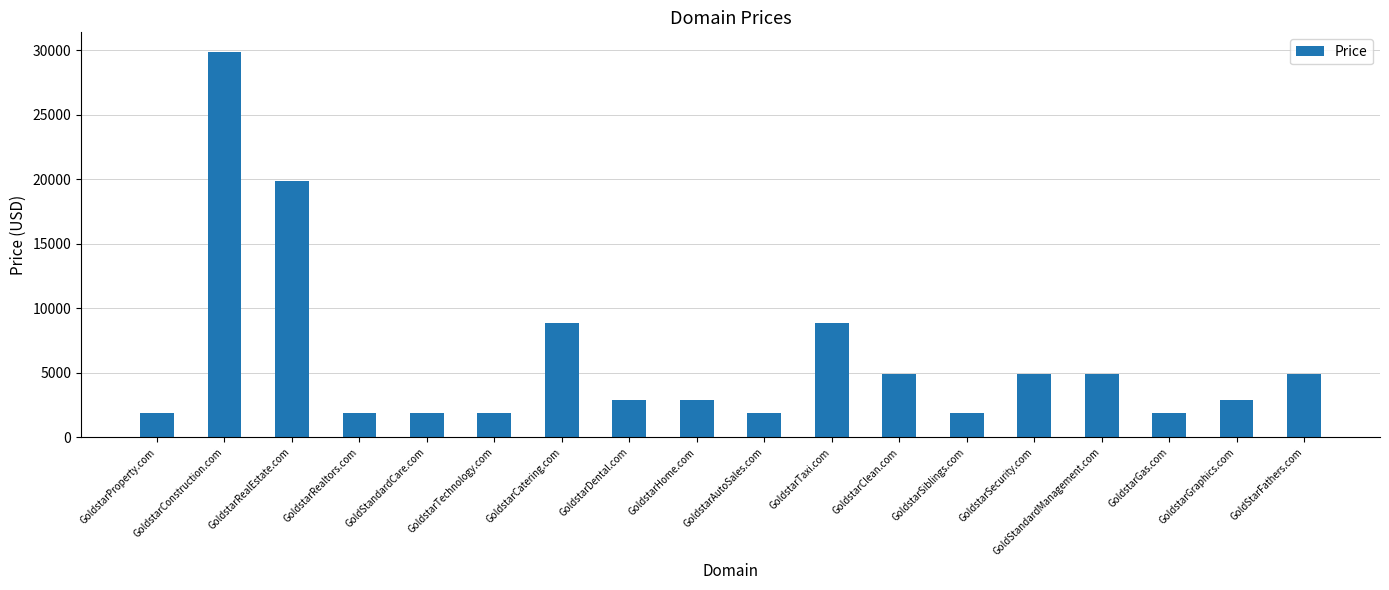

What is the greatest value displayed?

29888